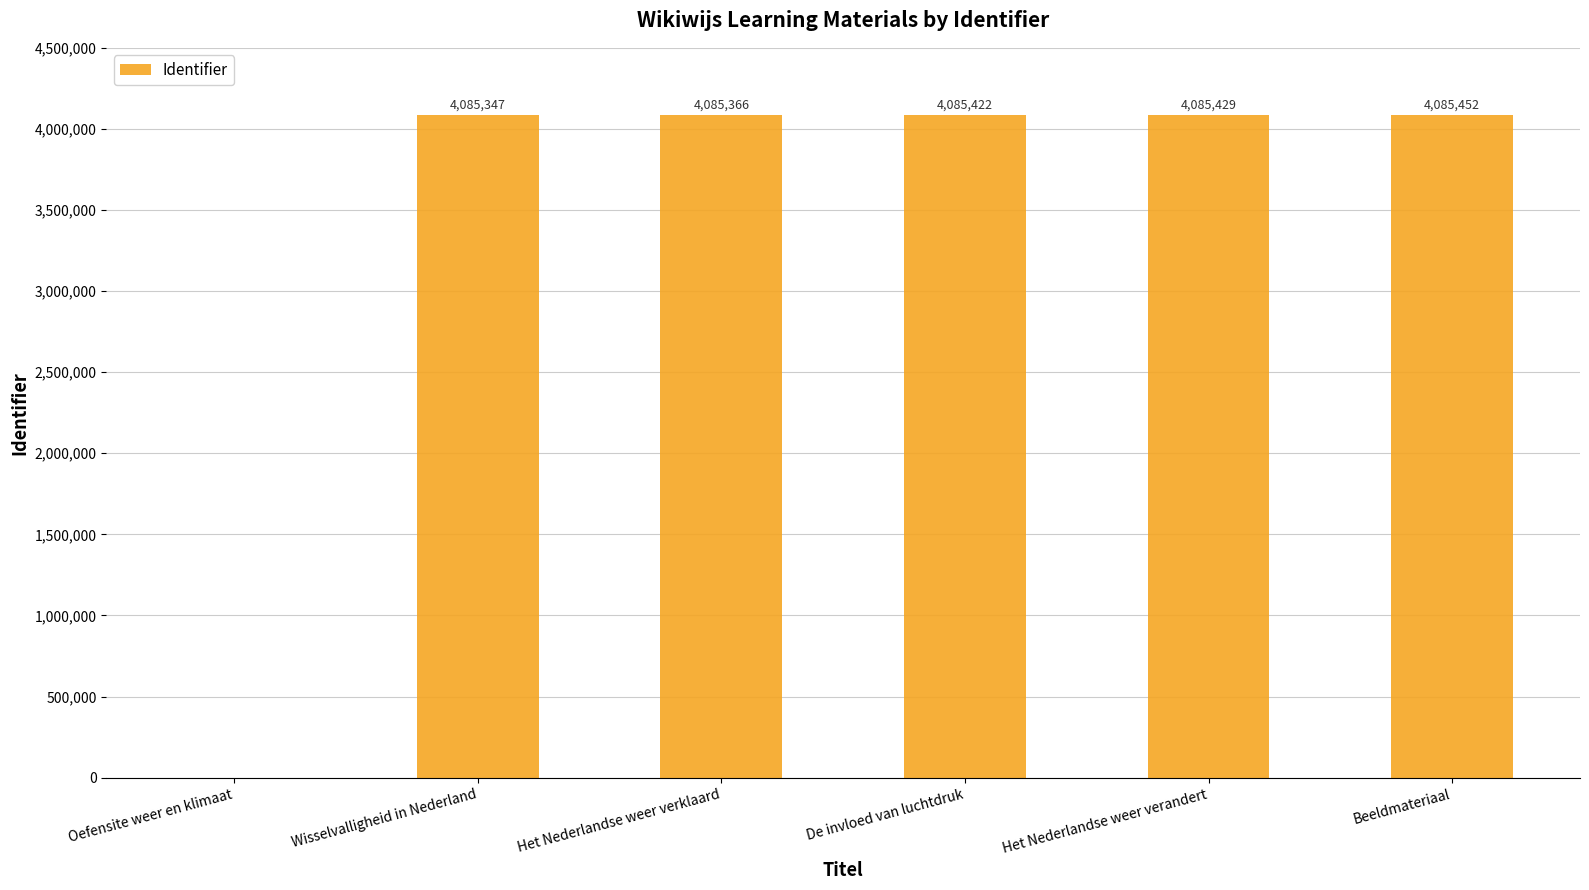

What is the sum of the values at Wisselvalligheid in Nederland and De invloed van luchtdruk?

8170769